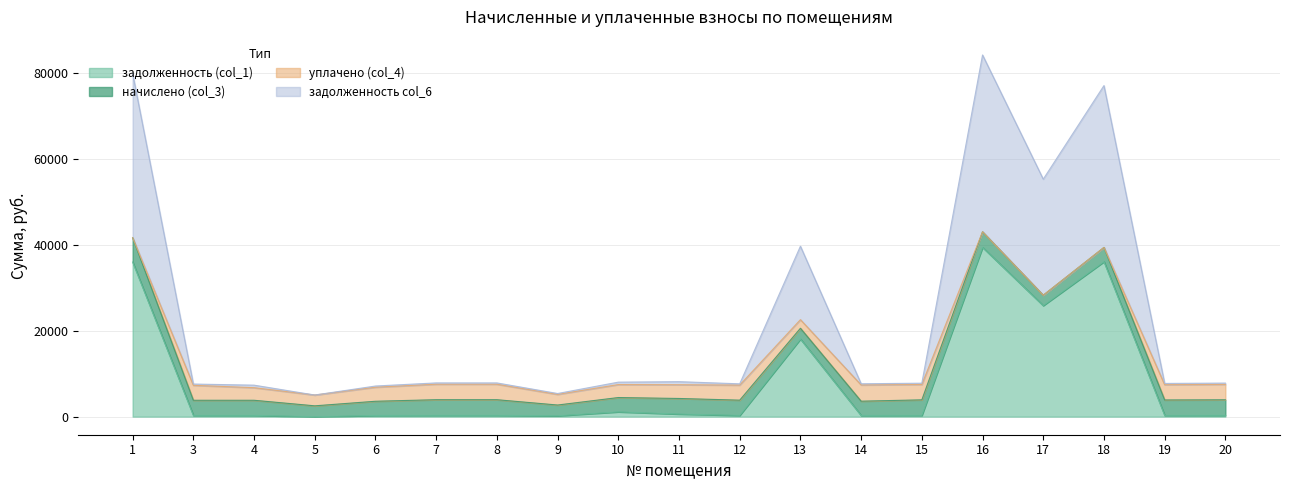

Where is the first local maximum for задолженность (col_1)?

4